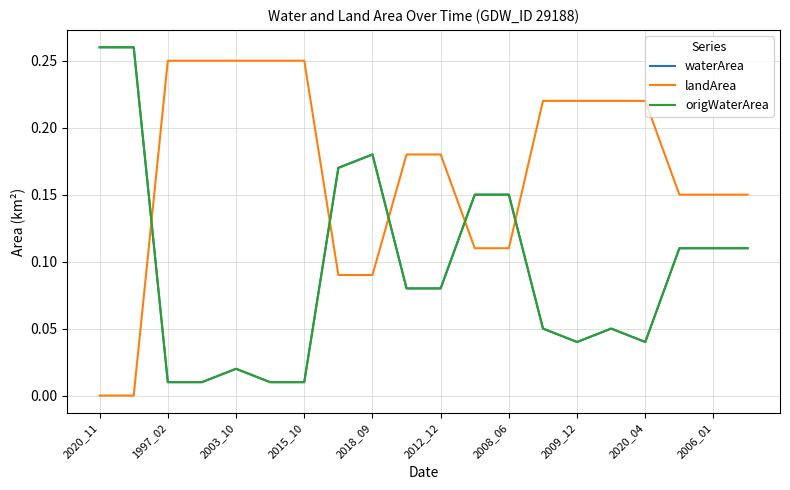

True or false: origWaterArea and waterArea cross at least once.

False